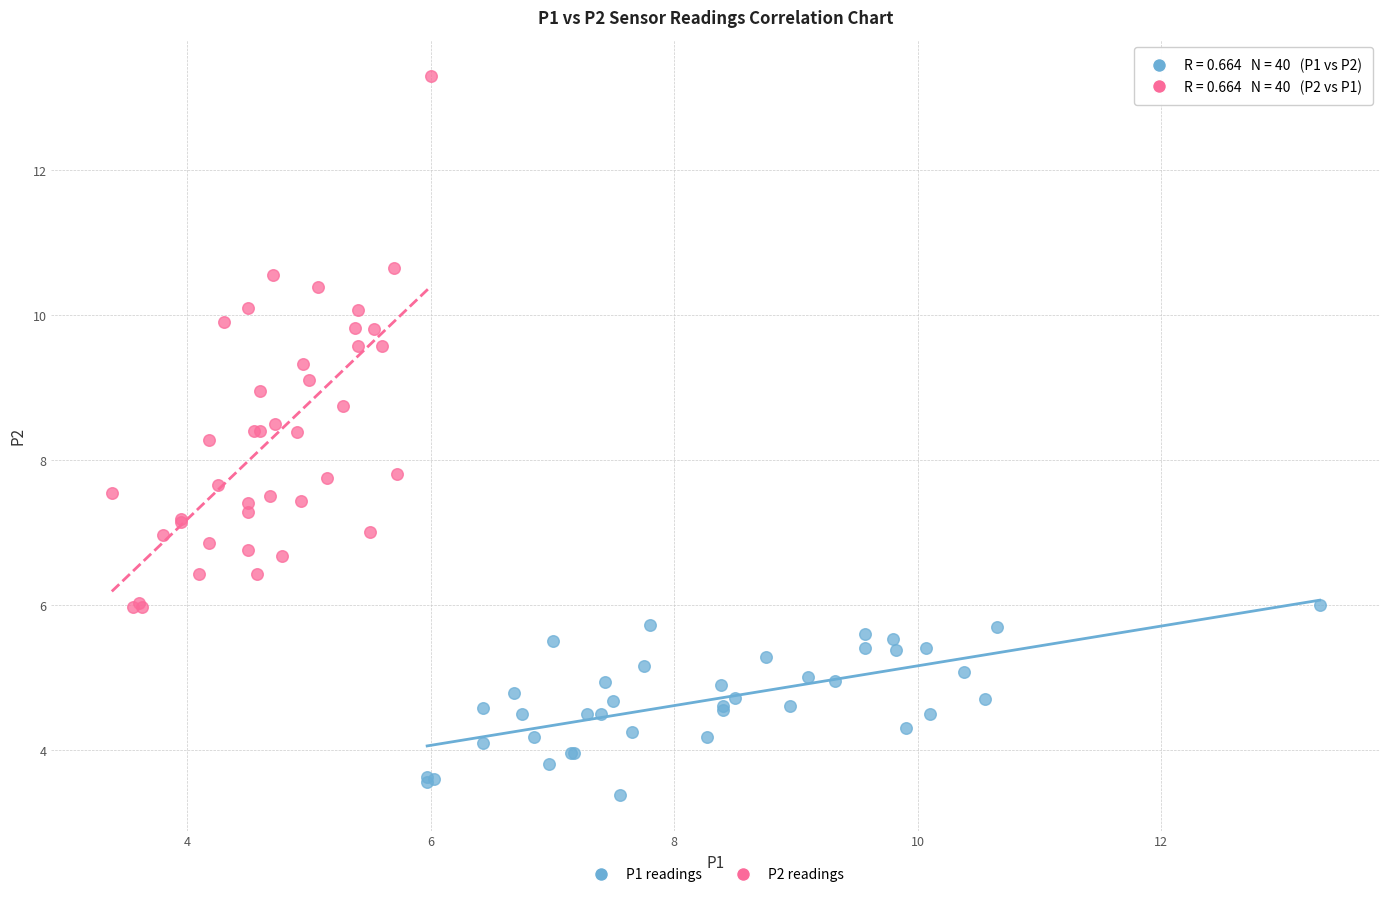

Which series reaches the minimum Y coordinate?

P1 readings